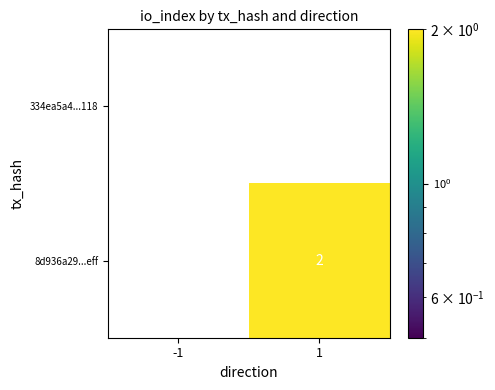

At 1, list the series in order from smallest to largest.

334ea5a4...118, 8d936a29...eff